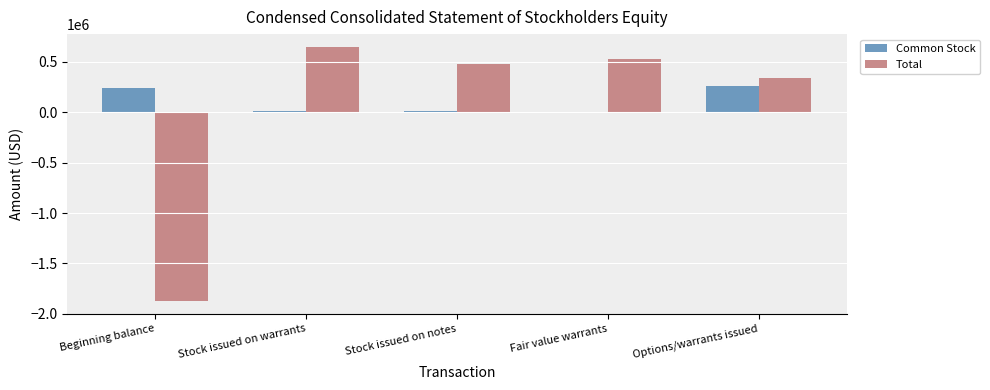

What is the maximum value for Common Stock?

254198